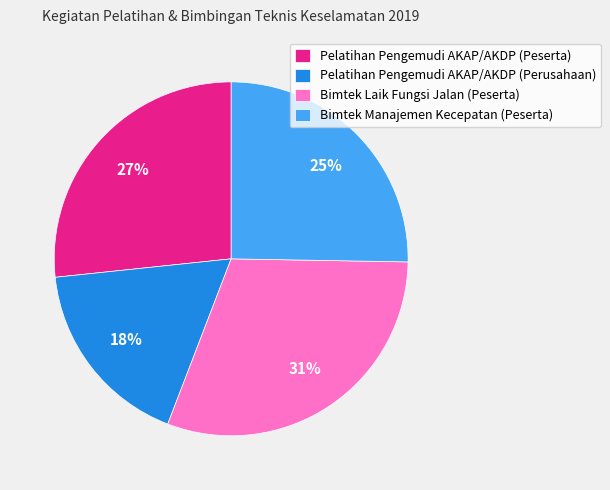

The Bimtek Manajemen Kecepatan (Peserta) slice represents 33% of the pie. True or false?

False